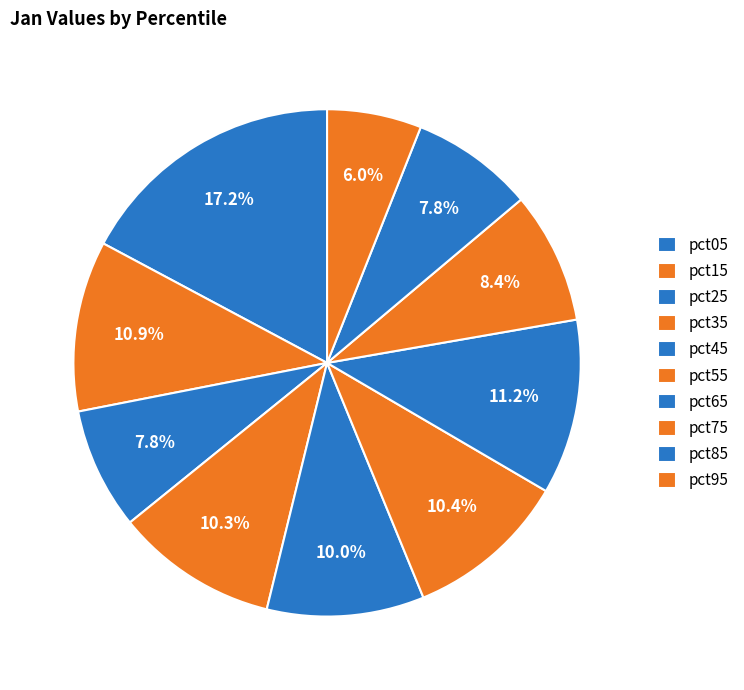

How many slices are in this pie chart?

10